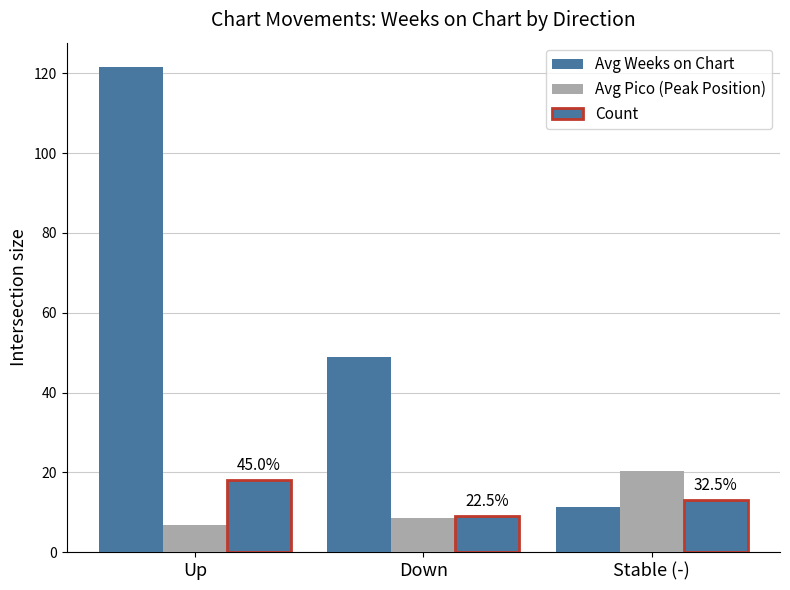

Does the chart contain any negative values?

No